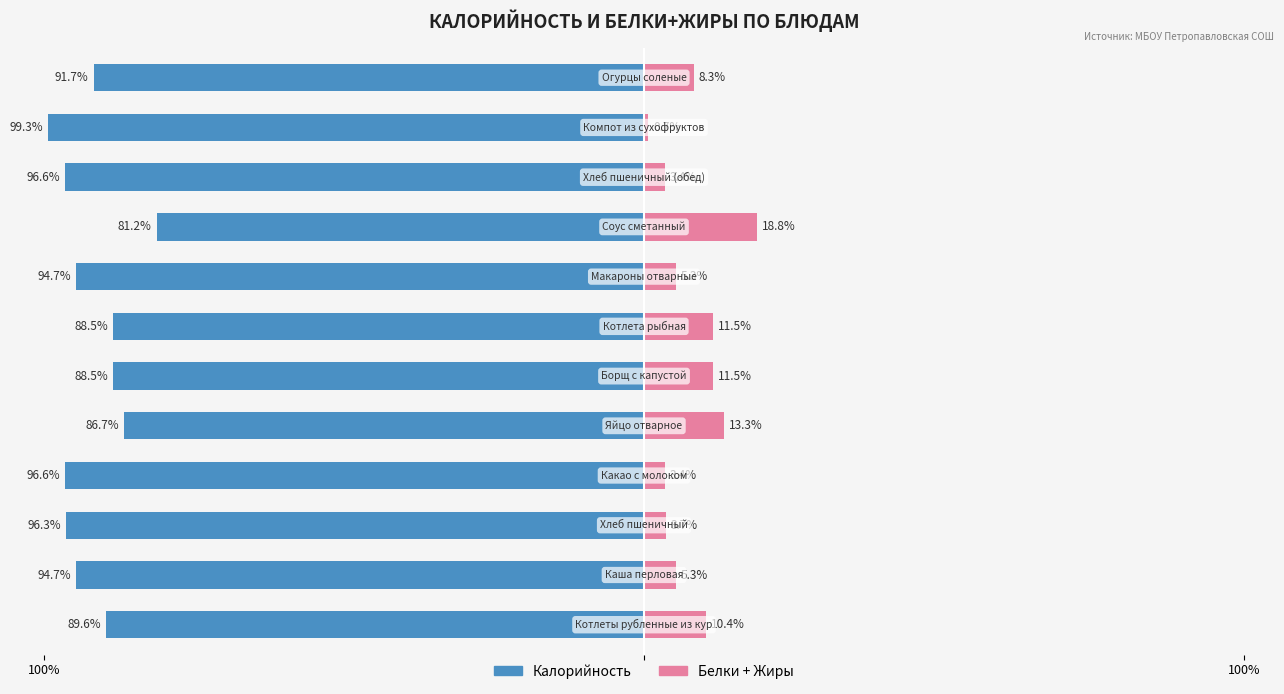

Which series changed the most between 7 and 9?

Белки + Жиры